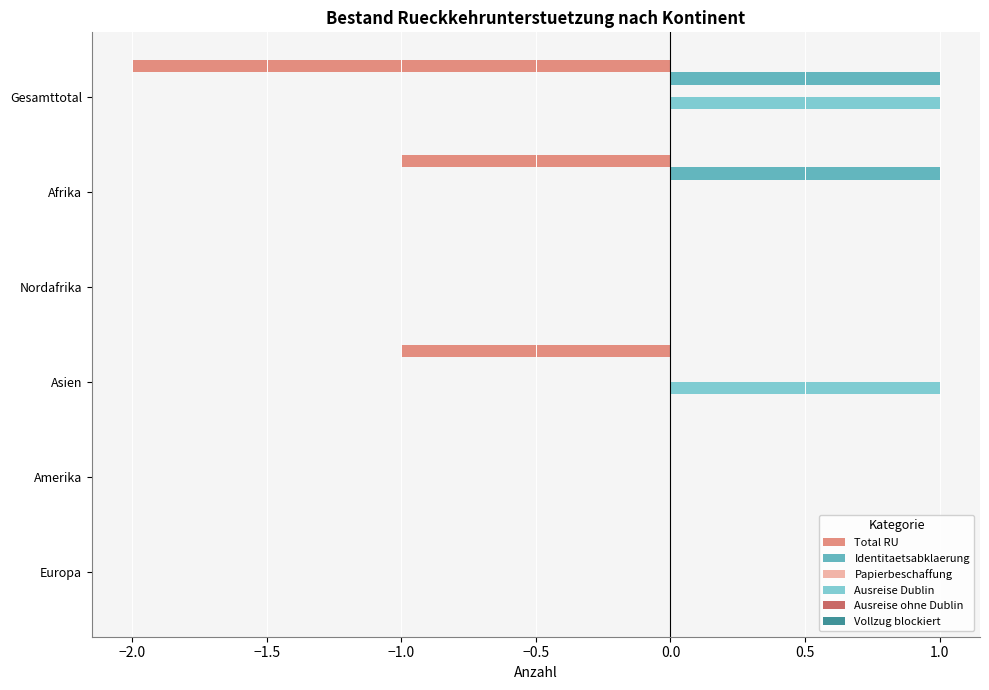

Is the value of Identitaetsabklaerung at Gesamttotal greater than the value of Ausreise Dublin at Amerika?

Yes